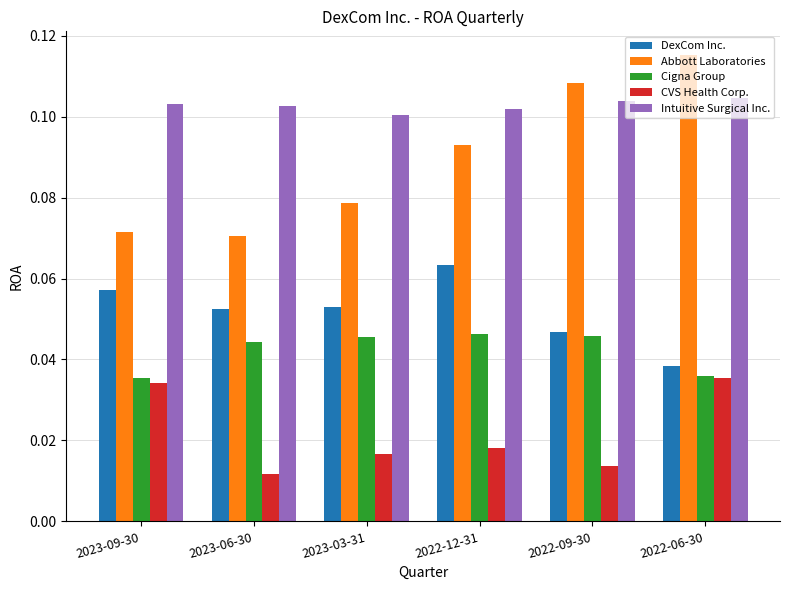

Does the chart contain any negative values?

No